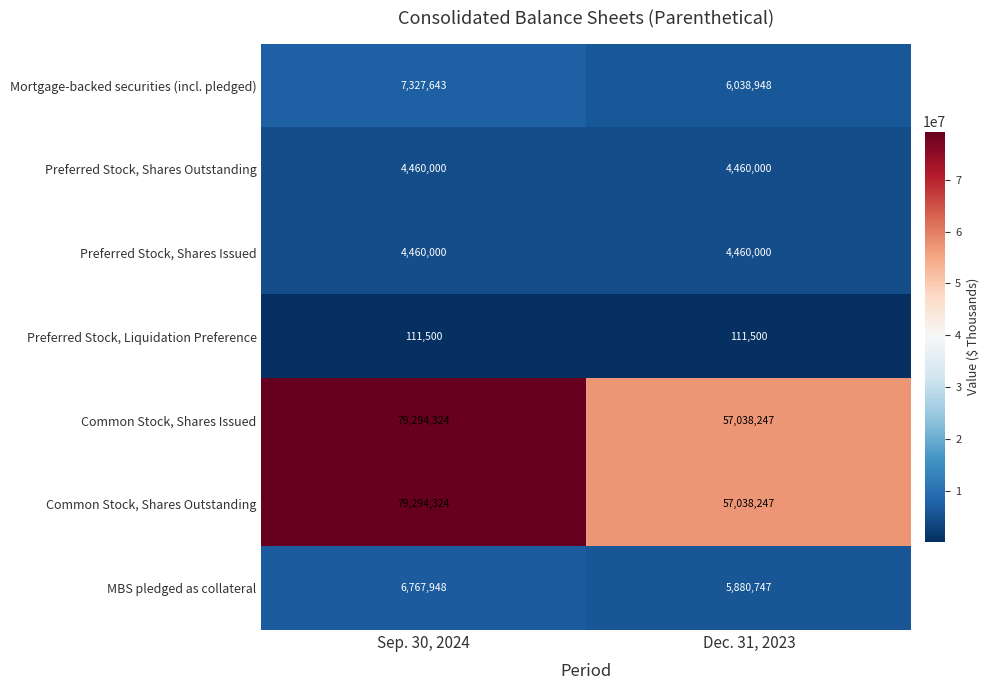

At how many categories does at least one series exceed 65157218?

1